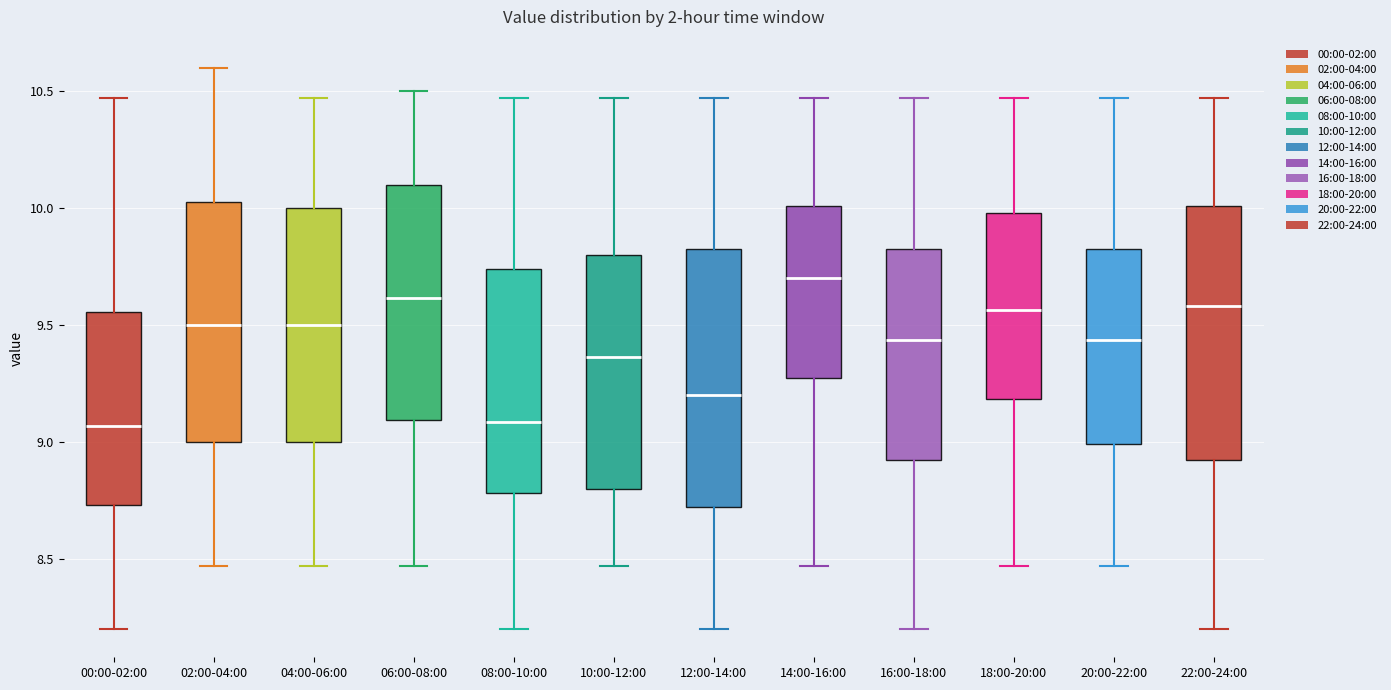

Where is the lower edge of the box for 06:00-08:00 on the y-axis? The values are not printed on the chart, so give them approximately, as read against the axis.

9.10